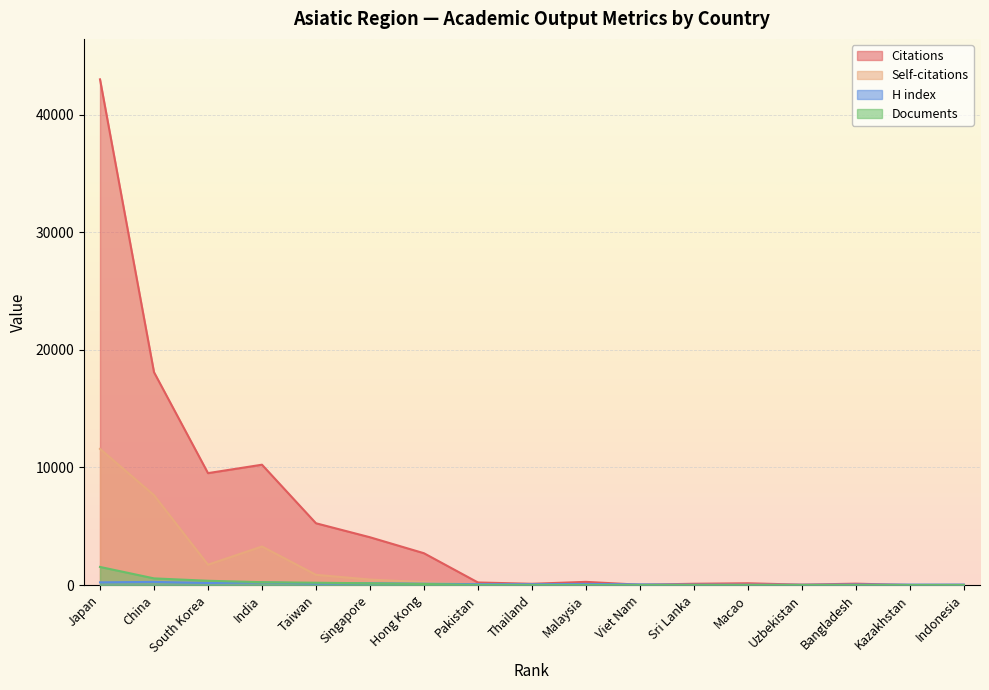

What is the label of the 2nd point from the right?

Kazakhstan